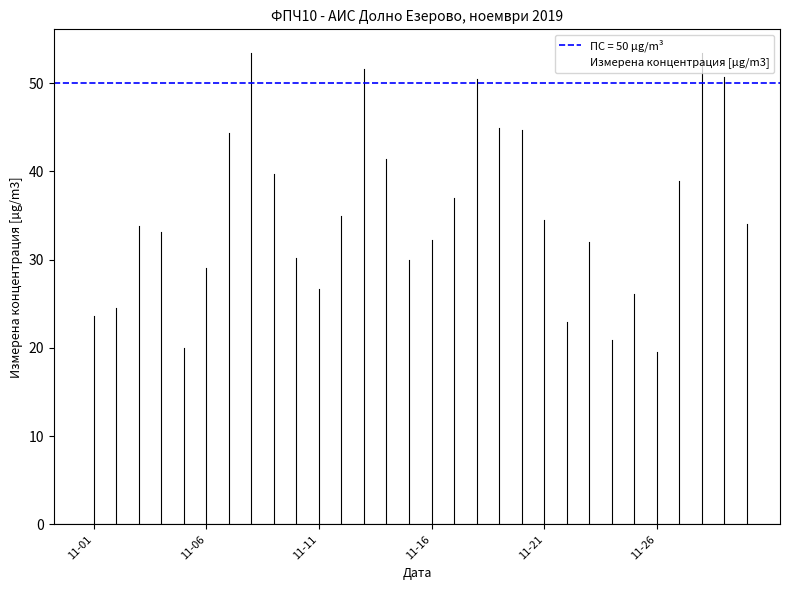

Which label corresponds to the smallest value in the chart?

2019-11-26